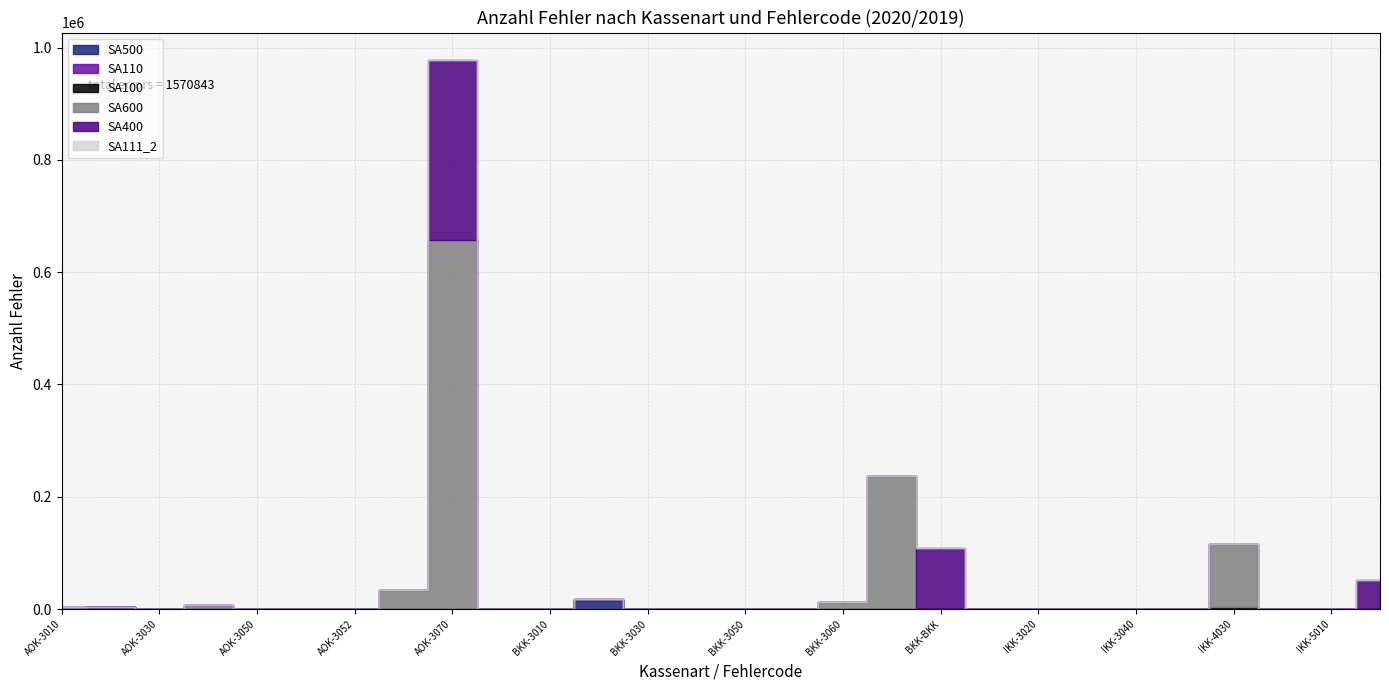

Reading left to right, what are all the values shown in this chart?

SA500: AOK-3010=552	AOK-3020=3696	AOK-3030=87	AOK-3040=0	AOK-3050=0	AOK-3051=0	AOK-3052=0	AOK-3060=0	AOK-3070=0	AOK-4000=0	BKK-3010=46	BKK-3020=16127	BKK-3030=25	BKK-3040=0	BKK-3050=0	BKK-3051=0	BKK-3060=0	BKK-3070=0	BKK-BKK=0	IKK-3010=86	IKK-3020=724	IKK-3030=20	IKK-3040=0	IKK-4020=0	IKK-4030=0	IKK-4040=0	IKK-5010=0	KBS-3010=12
SA110: AOK-3010=0	AOK-3020=0	AOK-3030=0	AOK-3040=0	AOK-3050=0	AOK-3051=0	AOK-3052=0	AOK-3060=0	AOK-3070=0	AOK-4000=129	BKK-3010=0	BKK-3020=0	BKK-3030=0	BKK-3040=0	BKK-3050=0	BKK-3051=0	BKK-3060=0	BKK-3070=0	BKK-BKK=0	IKK-3010=0	IKK-3020=0	IKK-3030=0	IKK-3040=0	IKK-4020=0	IKK-4030=0	IKK-4040=0	IKK-5010=2	KBS-3010=0
SA100: AOK-3010=0	AOK-3020=0	AOK-3030=0	AOK-3040=0	AOK-3050=0	AOK-3051=0	AOK-3052=0	AOK-3060=0	AOK-3070=0	AOK-4000=123	BKK-3010=0	BKK-3020=0	BKK-3030=0	BKK-3040=1	BKK-3050=0	BKK-3051=0	BKK-3060=0	BKK-3070=0	BKK-BKK=0	IKK-3010=0	IKK-3020=0	IKK-3030=0	IKK-3040=0	IKK-4020=22	IKK-4030=3456	IKK-4040=442	IKK-5010=0	KBS-3010=0
SA600: AOK-3010=2445	AOK-3020=0	AOK-3030=0	AOK-3040=7484	AOK-3050=0	AOK-3051=0	AOK-3052=0	AOK-3060=33531	AOK-3070=657092	AOK-4000=0	BKK-3010=180	BKK-3020=1126	BKK-3030=0	BKK-3040=0	BKK-3050=0	BKK-3051=0	BKK-3060=11748	BKK-3070=236081	BKK-BKK=0	IKK-3010=147	IKK-3020=0	IKK-3030=0	IKK-3040=520	IKK-4020=0	IKK-4030=111847	IKK-4040=0	IKK-5010=0	KBS-3010=99
SA400: AOK-3010=43	AOK-3020=0	AOK-3030=0	AOK-3040=65	AOK-3050=5	AOK-3051=17	AOK-3052=71	AOK-3060=72	AOK-3070=320875	AOK-4000=0	BKK-3010=9	BKK-3020=0	BKK-3030=0	BKK-3040=42	BKK-3050=9	BKK-3051=2	BKK-3060=17	BKK-3070=91	BKK-BKK=109513	IKK-3010=20	IKK-3020=0	IKK-3030=0	IKK-3040=19	IKK-4020=5	IKK-4030=3	IKK-4040=1	IKK-5010=67	KBS-3010=52047
SA111_2: AOK-3010=0	AOK-3020=0	AOK-3030=0	AOK-3040=0	AOK-3050=0	AOK-3051=0	AOK-3052=0	AOK-3060=0	AOK-3070=0	AOK-4000=0	BKK-3010=0	BKK-3020=0	BKK-3030=0	BKK-3040=0	BKK-3050=0	BKK-3051=0	BKK-3060=0	BKK-3070=0	BKK-BKK=0	IKK-3010=0	IKK-3020=0	IKK-3030=0	IKK-3040=0	IKK-4020=0	IKK-4030=0	IKK-4040=0	IKK-5010=0	KBS-3010=0